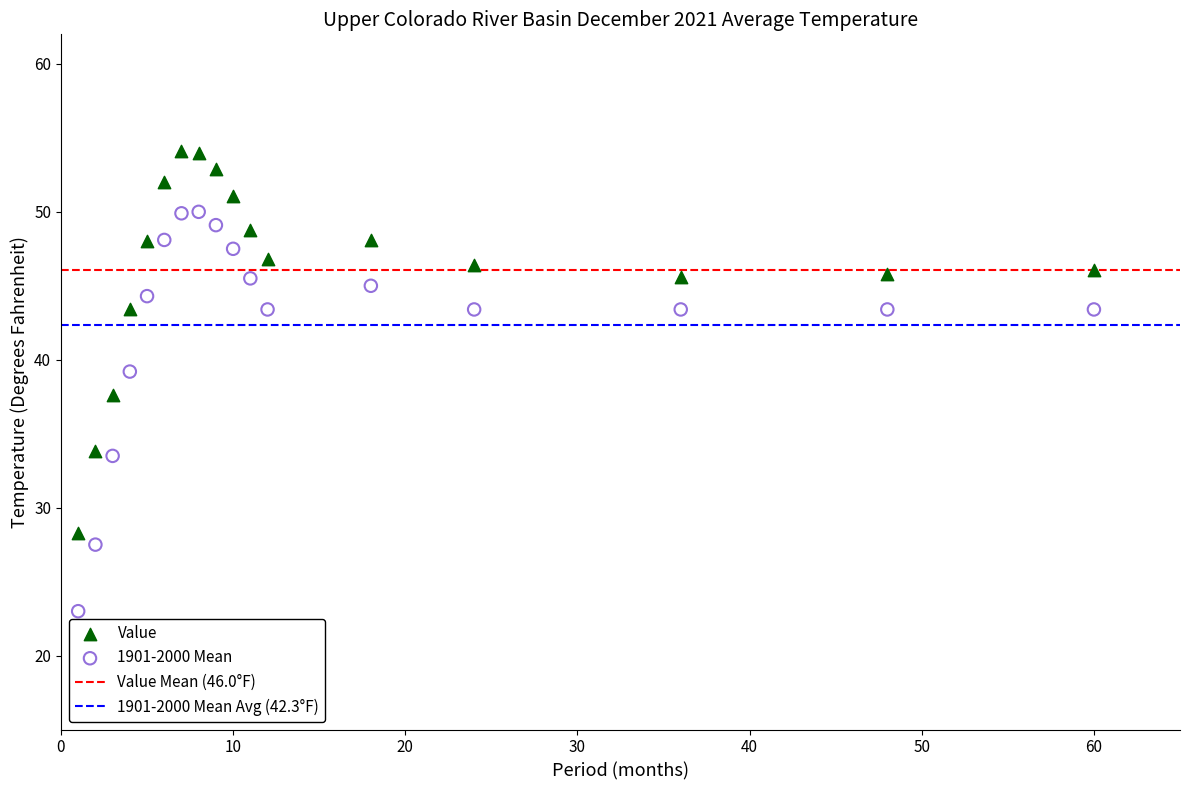

Which series reaches the maximum Y coordinate?

Value